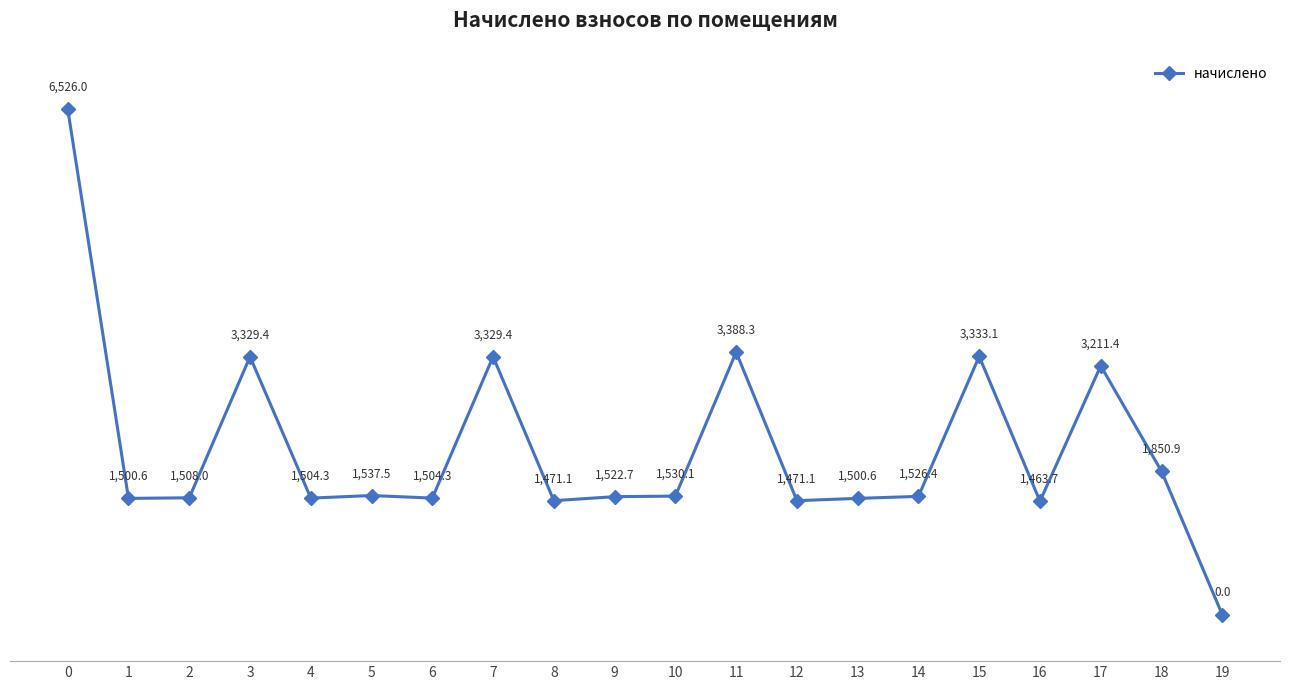

How many data points does each series have?

20